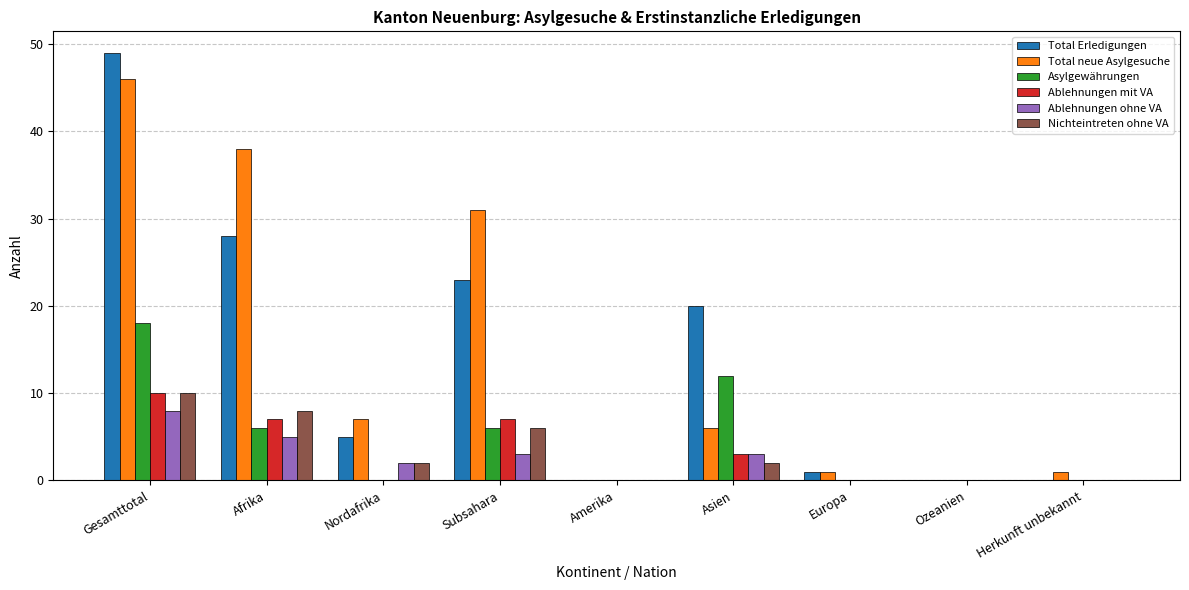

What are all the series names shown in the legend?

Total Erledigungen, Total neue Asylgesuche, Asylgewährungen, Ablehnungen mit VA, Ablehnungen ohne VA, Nichteintreten ohne VA